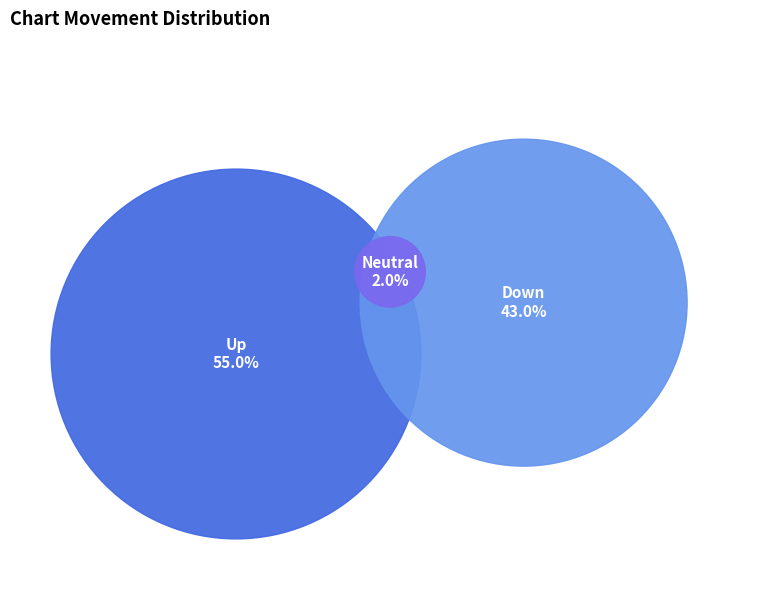

What percentage is the up slice, to the nearest percent?

55%